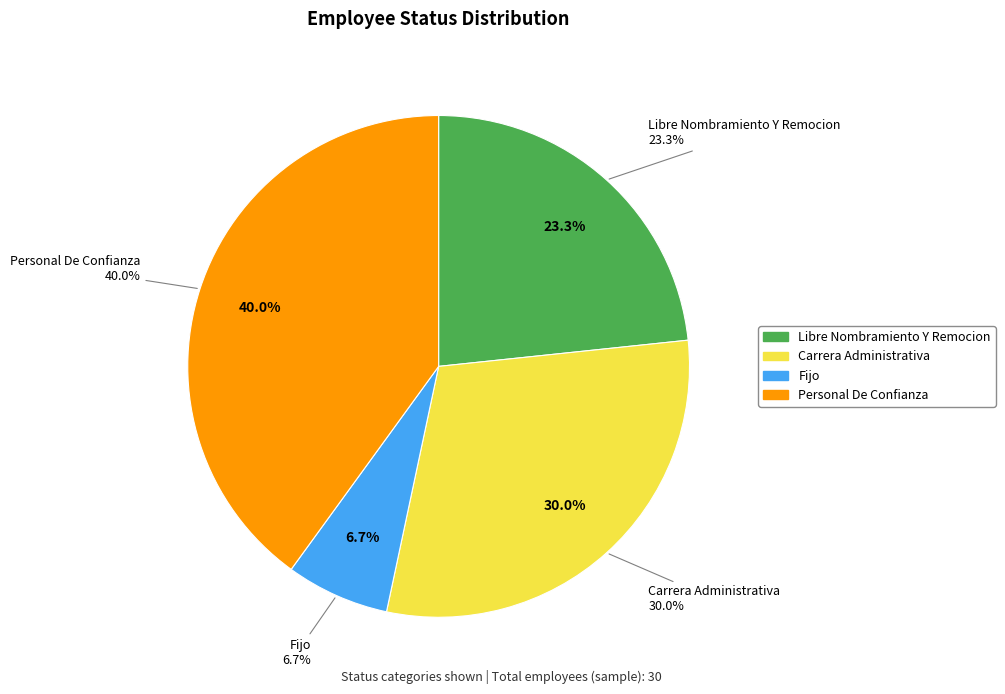

Rank the categories by value from lowest to highest.

Fijo, Libre Nombramiento Y Remocion, Carrera Administrativa, Personal De Confianza